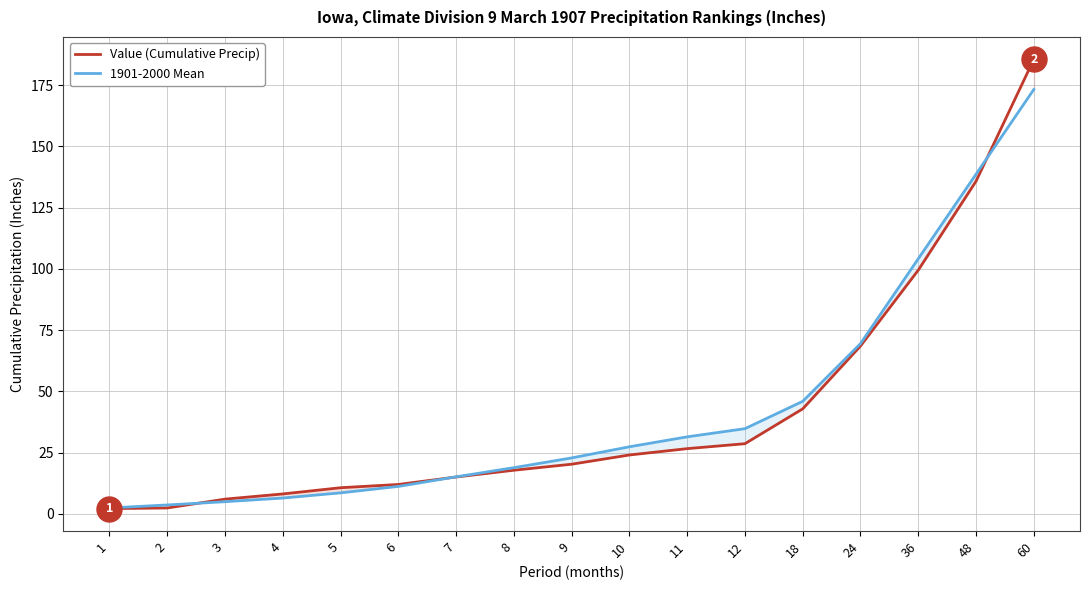

What is the total value across all series at 48?

274.5